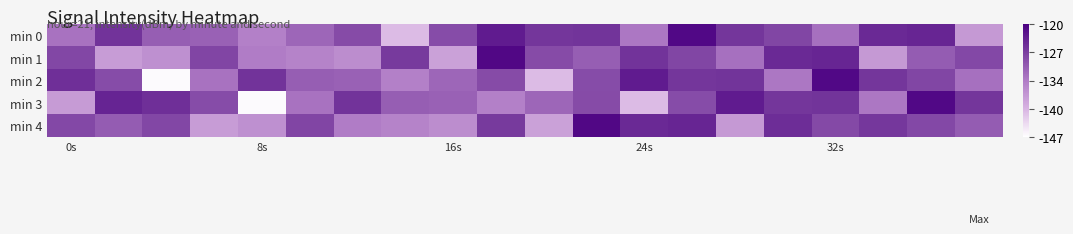

How many categories are shown in the chart?

20